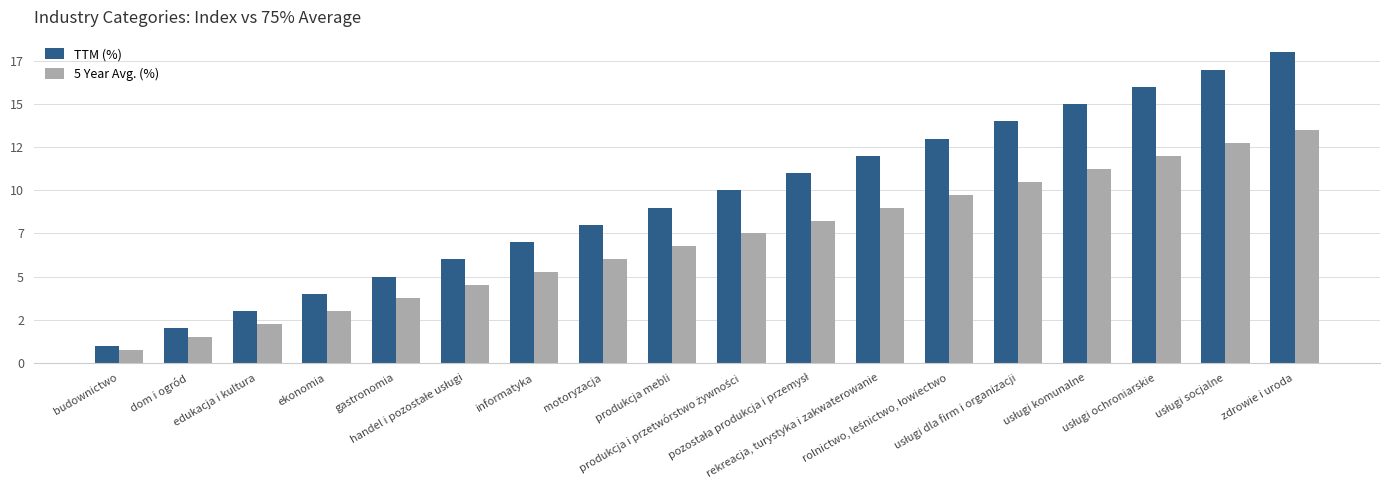

What is the smallest value displayed?

0.8